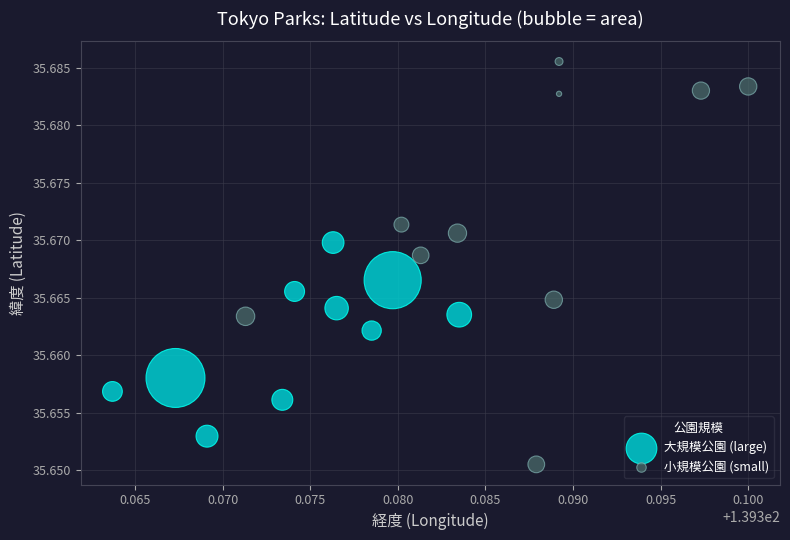

Which series reaches the maximum Y coordinate?

小規模公園 (small)